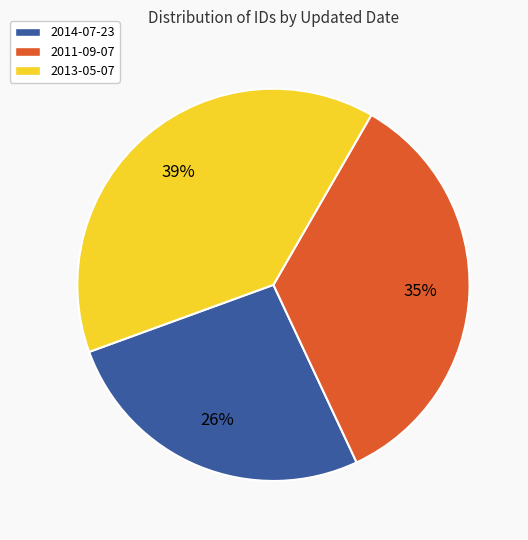

Count the number of slices in the pie.

3